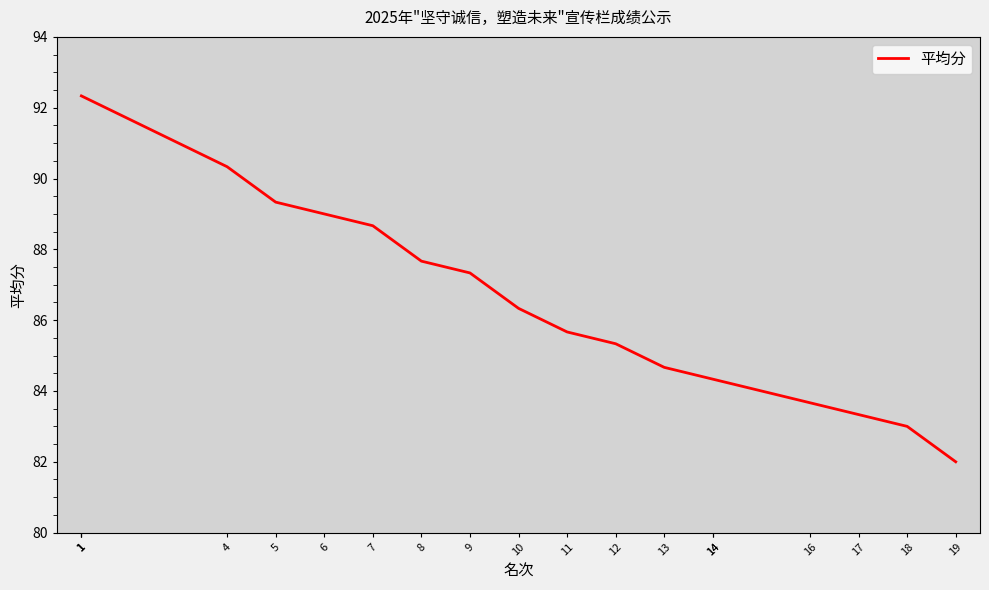

What is the greatest value displayed?

92.3